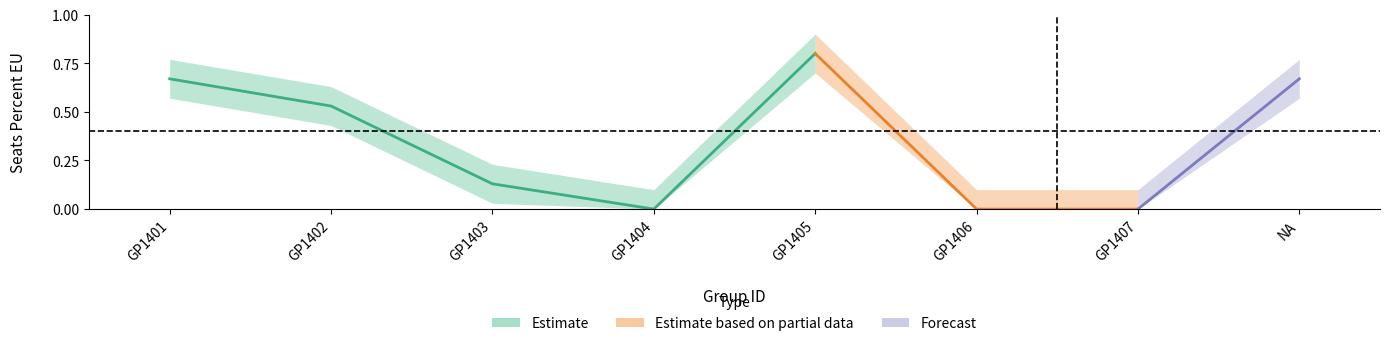

What is the greatest value displayed?

0.8